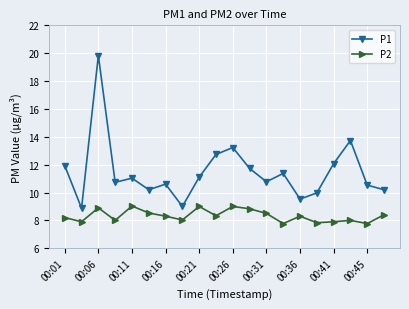

What is the smallest value displayed?

7.8